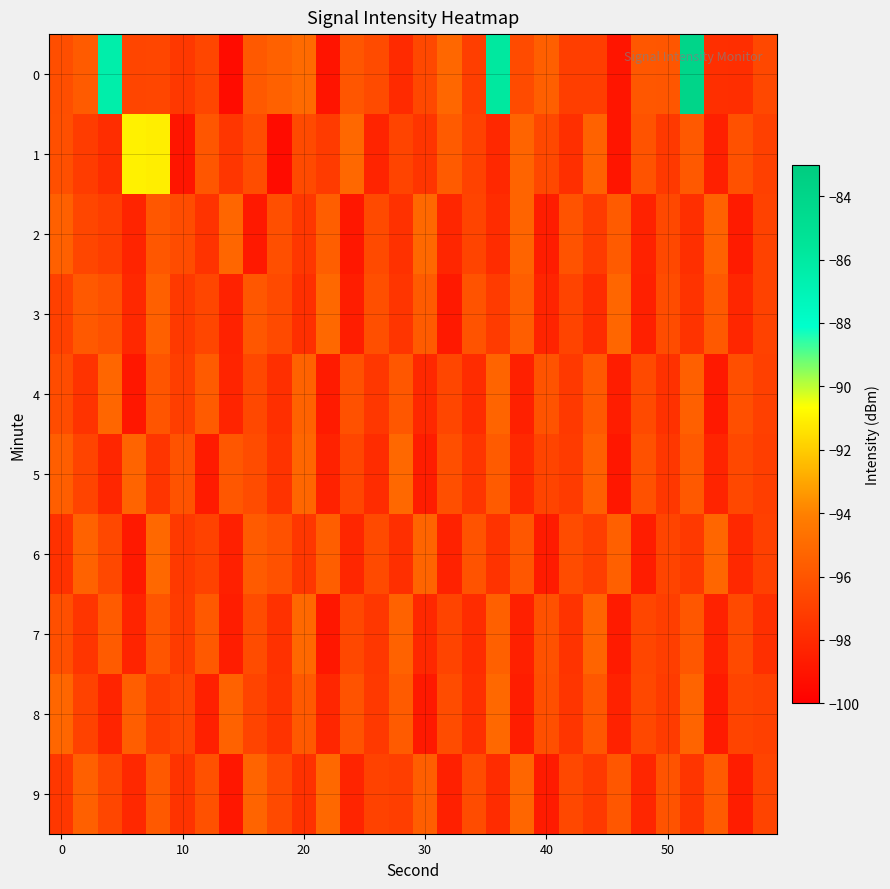

Reading left to right, transcribe all the data shown in this chart.

0: -96.3	-95.7	-86.4	-96.7	-96.7	-97.4	-96.7	-99.4	-95.8	-95.4	-95.0	-99.0	-96.0	-96.4	-98.0	-96.6	-95.2	-97.1	-85.9	-96.4	-95.5	-97.1	-97.1	-99.0	-95.9	-95.9	-84.0	-97.7	-97.8	-96.6
1: -96.3	-97.1	-97.9	-91.0	-91.1	-99.0	-95.9	-97.5	-96.4	-99.4	-96.5	-97.2	-95.1	-98.3	-96.8	-97.5	-95.7	-96.9	-98.1	-95.3	-96.6	-97.8	-95.4	-99.0	-96.1	-97.3	-95.8	-98.5	-96.2	-97.0
2: -95.5	-96.7	-97.1	-98.3	-95.9	-96.4	-97.6	-95.2	-98.8	-96.3	-97.4	-95.6	-98.9	-96.5	-97.7	-95.1	-98.2	-96.8	-97.9	-95.3	-98.6	-96.1	-97.2	-95.7	-98.4	-96.6	-97.8	-95.4	-98.7	-96.9
3: -97.0	-95.8	-96.2	-98.1	-95.5	-97.3	-96.7	-98.4	-95.9	-96.5	-97.8	-95.1	-98.6	-96.3	-97.5	-95.7	-98.8	-96.1	-97.2	-95.6	-98.3	-96.8	-97.9	-95.2	-98.5	-96.4	-97.6	-95.8	-98.2	-96.9
4: -96.4	-97.6	-95.2	-98.9	-96.0	-97.1	-95.7	-98.3	-96.6	-97.8	-95.4	-98.7	-96.2	-97.4	-95.9	-98.1	-96.7	-97.9	-95.3	-98.5	-96.1	-97.3	-95.8	-98.6	-96.5	-97.7	-95.5	-98.8	-96.3	-97.0
5: -95.6	-96.8	-98.2	-95.3	-97.5	-96.1	-98.7	-95.9	-96.4	-97.6	-95.2	-98.4	-96.7	-97.9	-95.1	-98.6	-96.3	-97.5	-95.7	-98.1	-96.8	-97.2	-95.5	-98.9	-96.2	-97.4	-95.8	-98.3	-96.6	-97.1
6: -97.7	-95.4	-96.6	-98.8	-95.1	-97.3	-96.9	-98.5	-95.7	-96.2	-97.4	-95.6	-98.2	-96.5	-97.8	-95.3	-98.4	-96.1	-97.6	-95.9	-98.7	-96.4	-97.1	-95.5	-98.6	-96.8	-97.3	-95.2	-98.1	-97.0
7: -96.3	-97.5	-95.7	-98.3	-96.0	-97.2	-95.8	-98.6	-96.4	-97.7	-95.1	-98.9	-96.6	-97.4	-95.4	-98.1	-96.8	-97.9	-95.5	-98.5	-96.2	-97.6	-95.3	-98.7	-96.7	-97.1	-95.9	-98.4	-96.5	-97.8
8: -95.2	-96.9	-98.3	-95.6	-97.1	-96.7	-98.5	-95.4	-96.8	-97.6	-95.8	-98.2	-96.1	-97.3	-95.7	-98.8	-96.4	-97.8	-95.1	-98.6	-96.3	-97.5	-95.9	-98.4	-96.6	-97.2	-95.3	-98.7	-96.8	-97.0
9: -97.4	-95.5	-96.7	-98.1	-95.8	-97.6	-96.2	-98.9	-95.3	-96.5	-97.7	-95.1	-98.3	-96.9	-97.1	-95.6	-98.5	-96.4	-97.9	-95.2	-98.7	-96.6	-97.3	-95.9	-98.2	-96.1	-97.5	-95.7	-98.6	-96.8